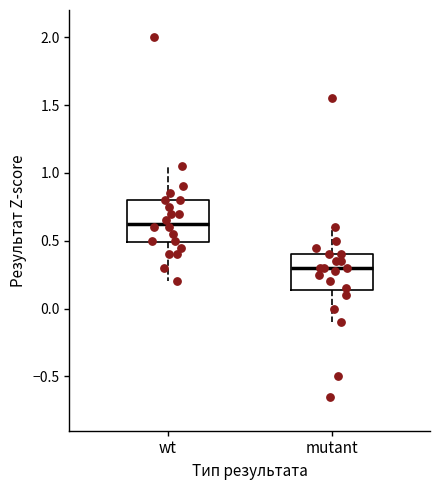

Which box is the tallest, from its lower edge to its upper edge?

wt